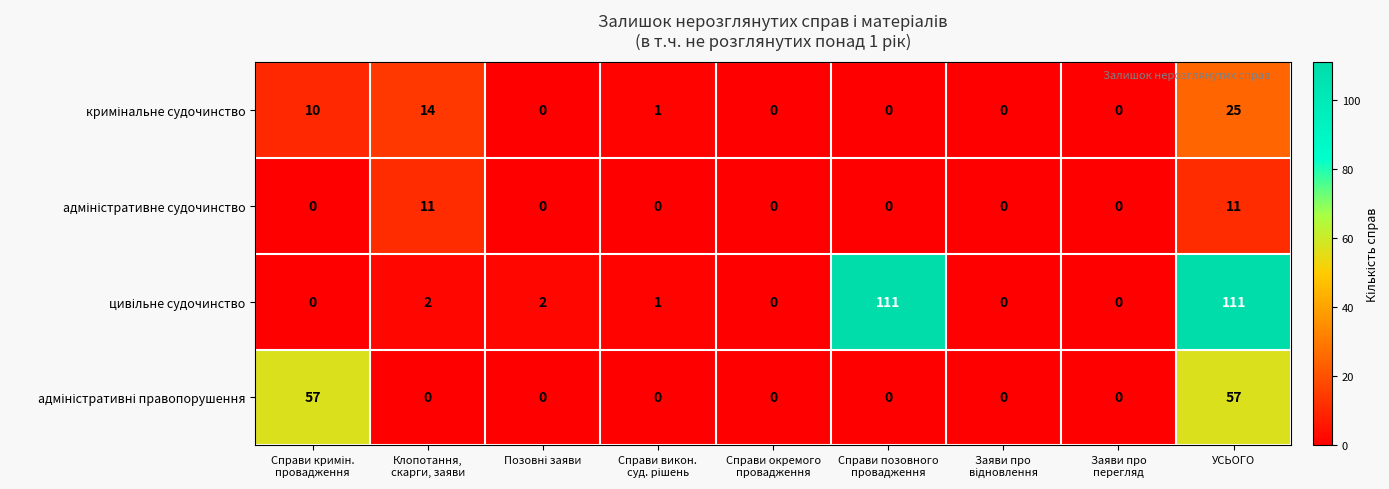

What is the maximum value shown in the chart?

111